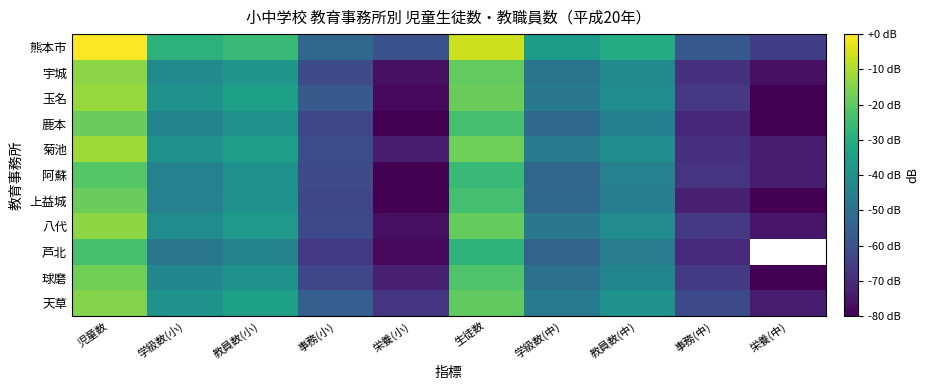

What is the sum of all 八代 values?

-480.6